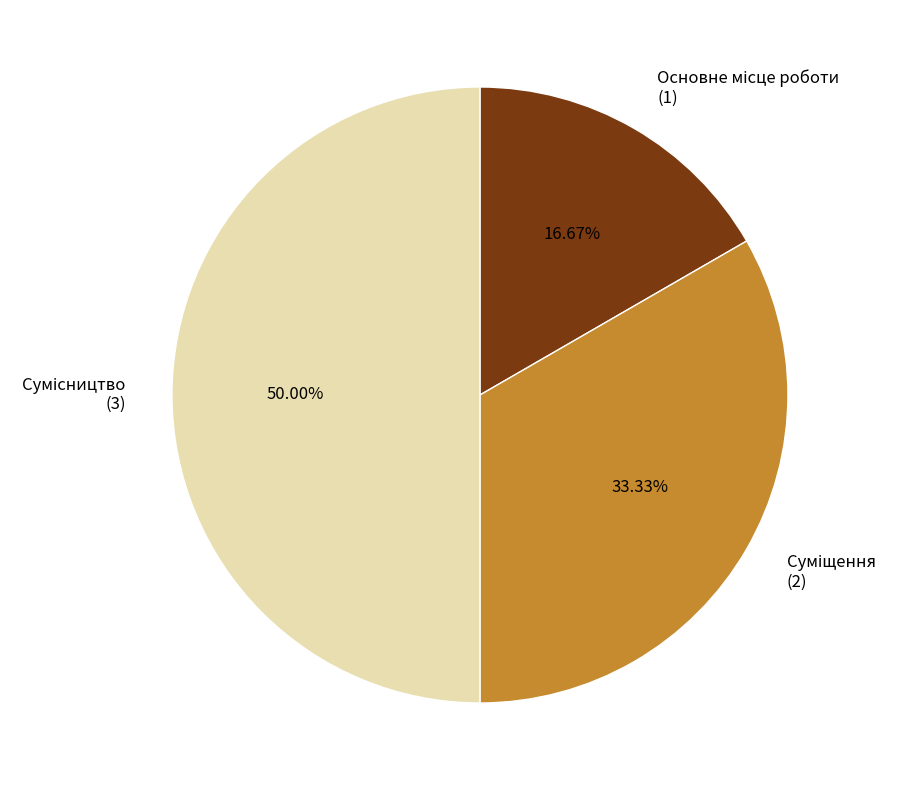

To the nearest percent, what portion does Основне місце роботи represent?

17%